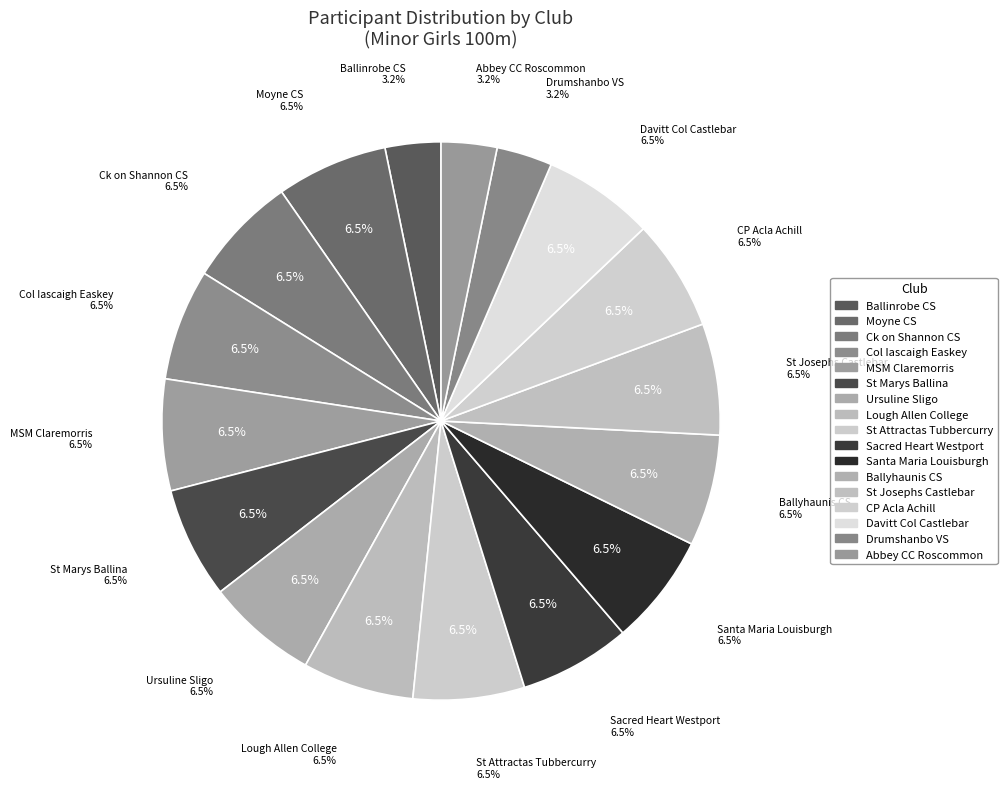

To the nearest percent, what percentage of the pie is Abbey CC Roscommon?

3%